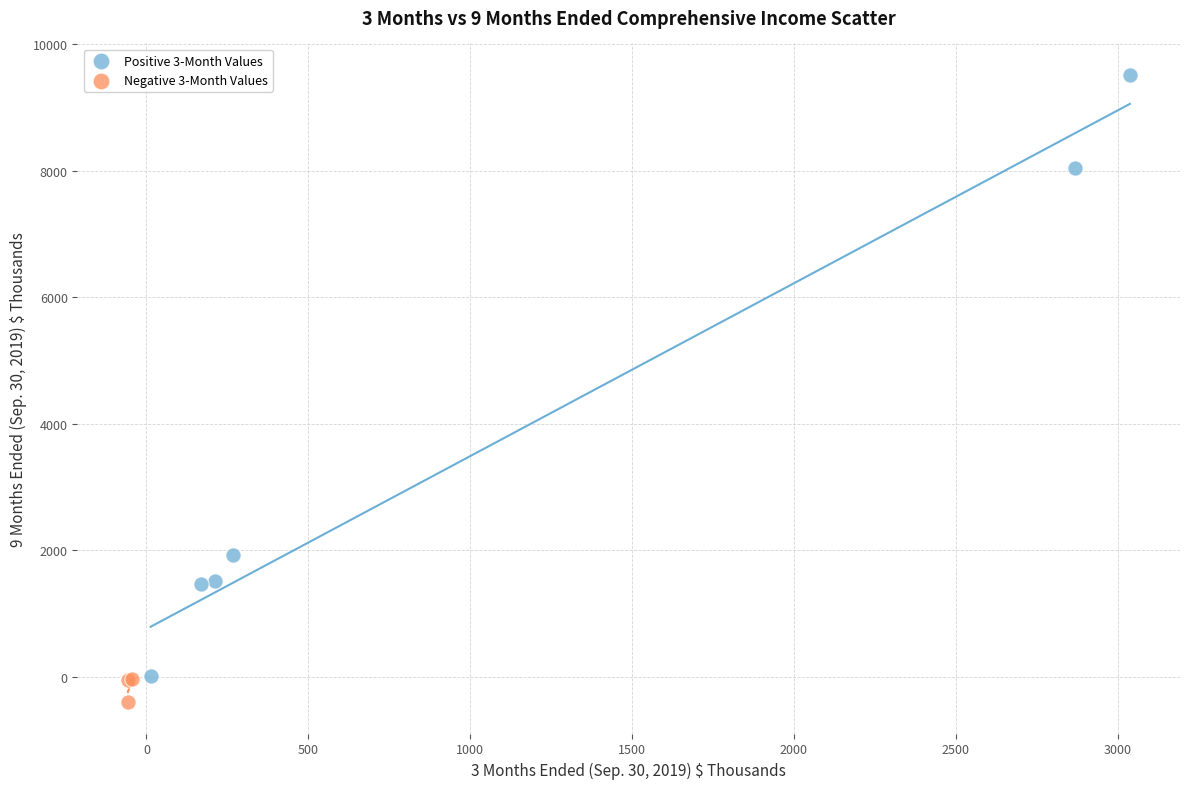

Which series has the widest spread of Y values?

Positive 3-Month Values